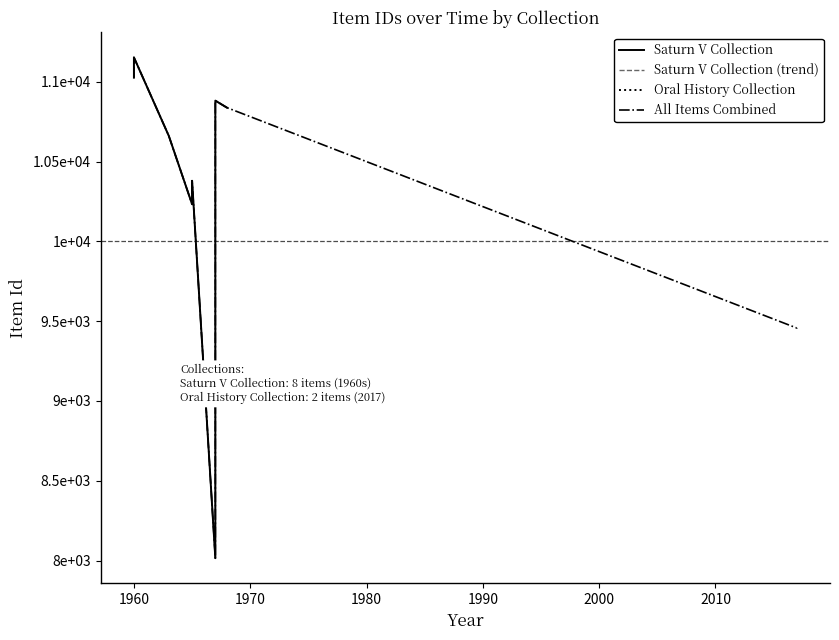

Reading left to right, list all the values displayed in this chart.

11153	11026	10882	10838	10661	10380	10233	9458	9457	8015